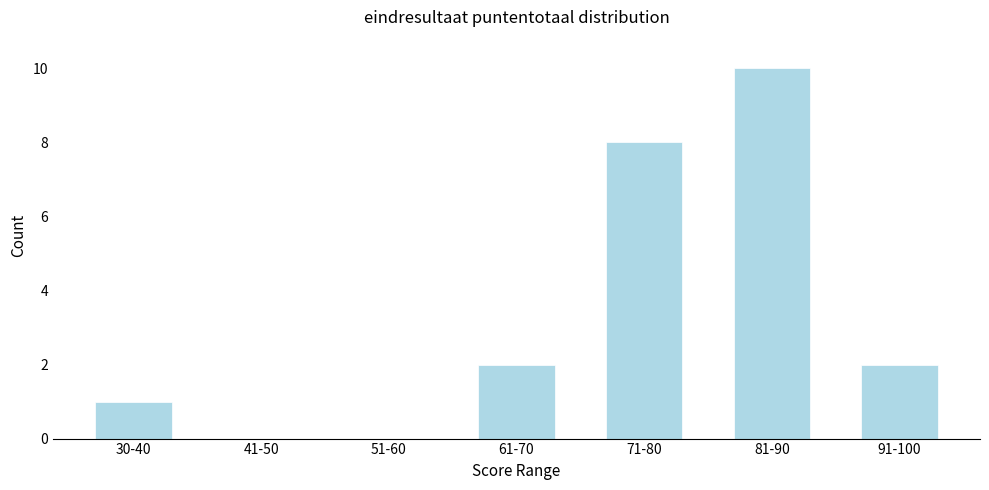

Reading left to right, list all the values displayed in this chart.

30-40=1	41-50=0	51-60=0	61-70=2	71-80=8	81-90=10	91-100=2